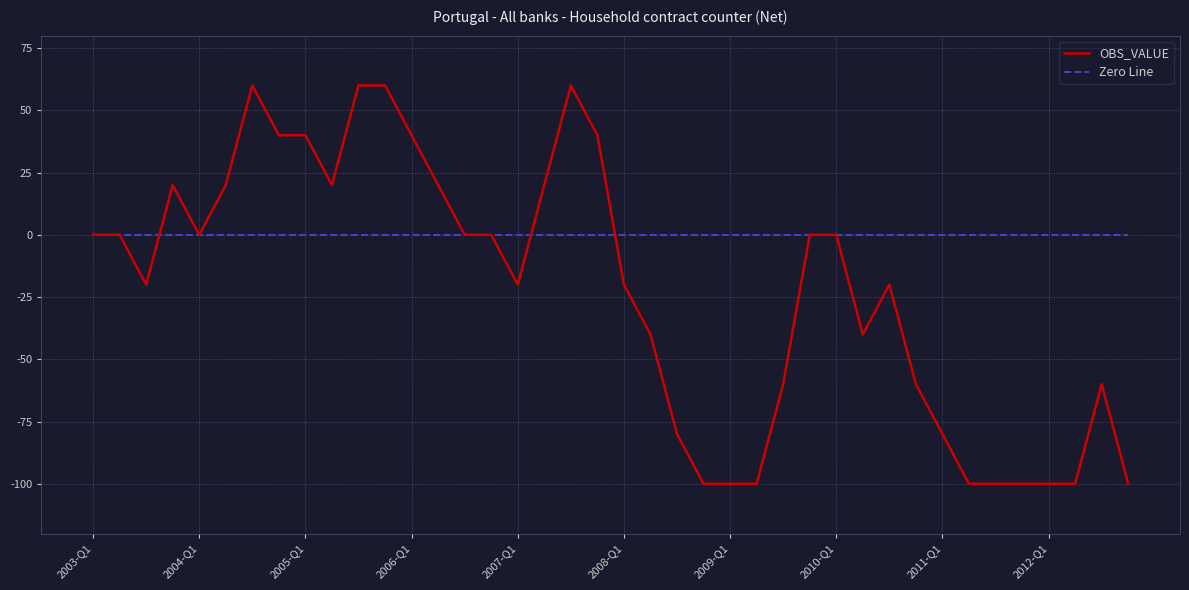

Which series ends up on top after the final intersection of Zero Line and OBS_VALUE?

Zero Line